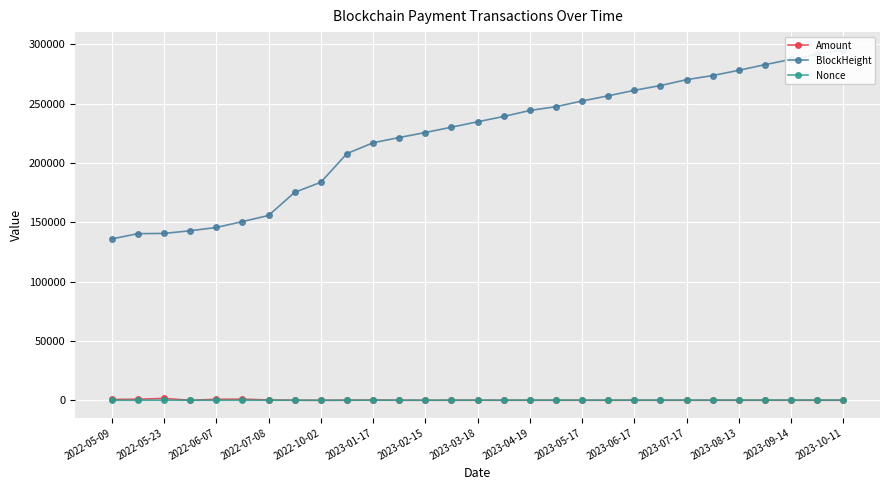

How many positive values does the Amount series have?

28